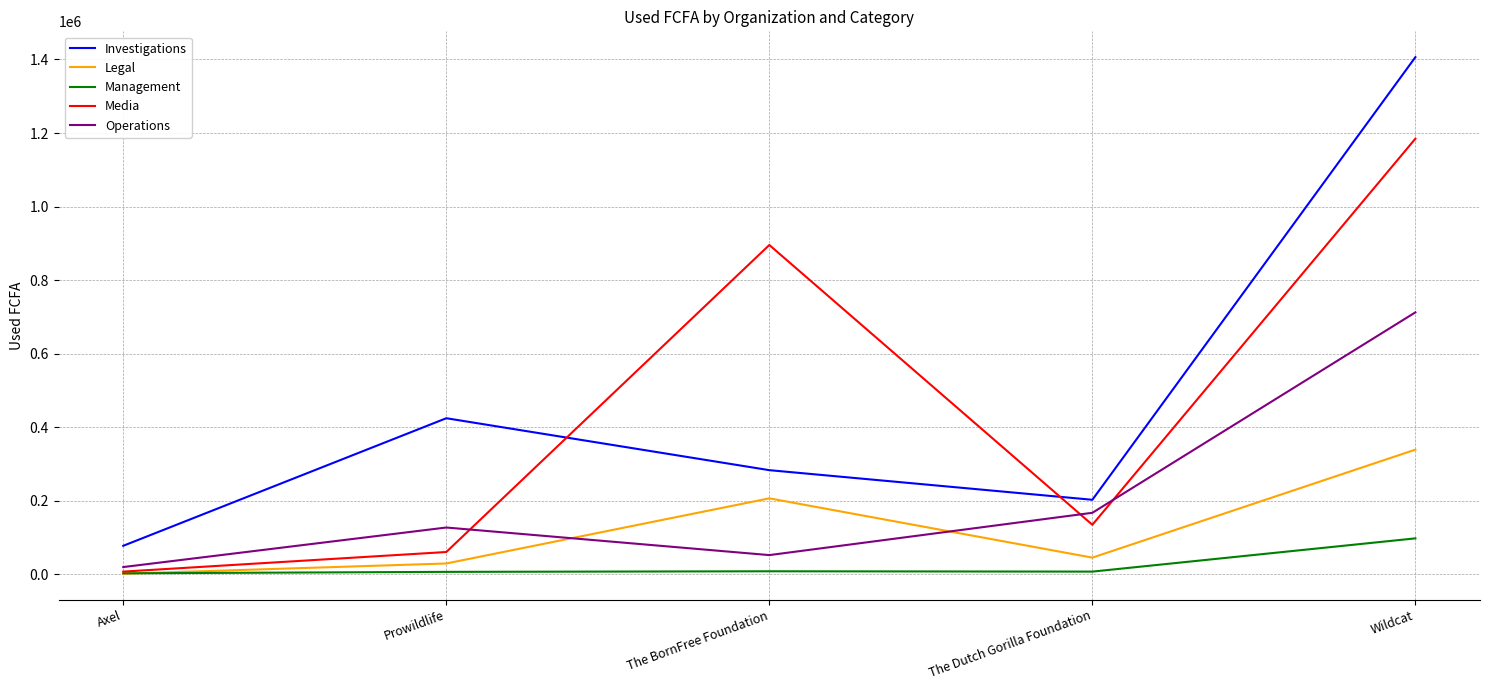

Which series ends up on top after the final intersection of Media and Investigations?

Investigations